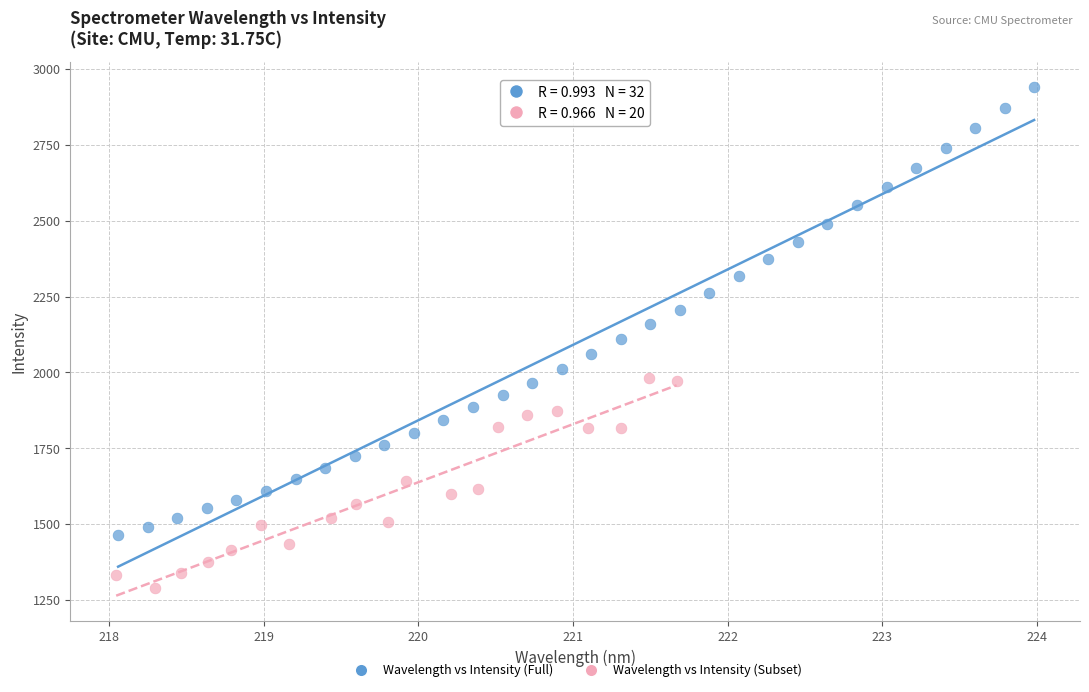

Which series contains the lowest Y value?

Wavelength vs Intensity (Subset)